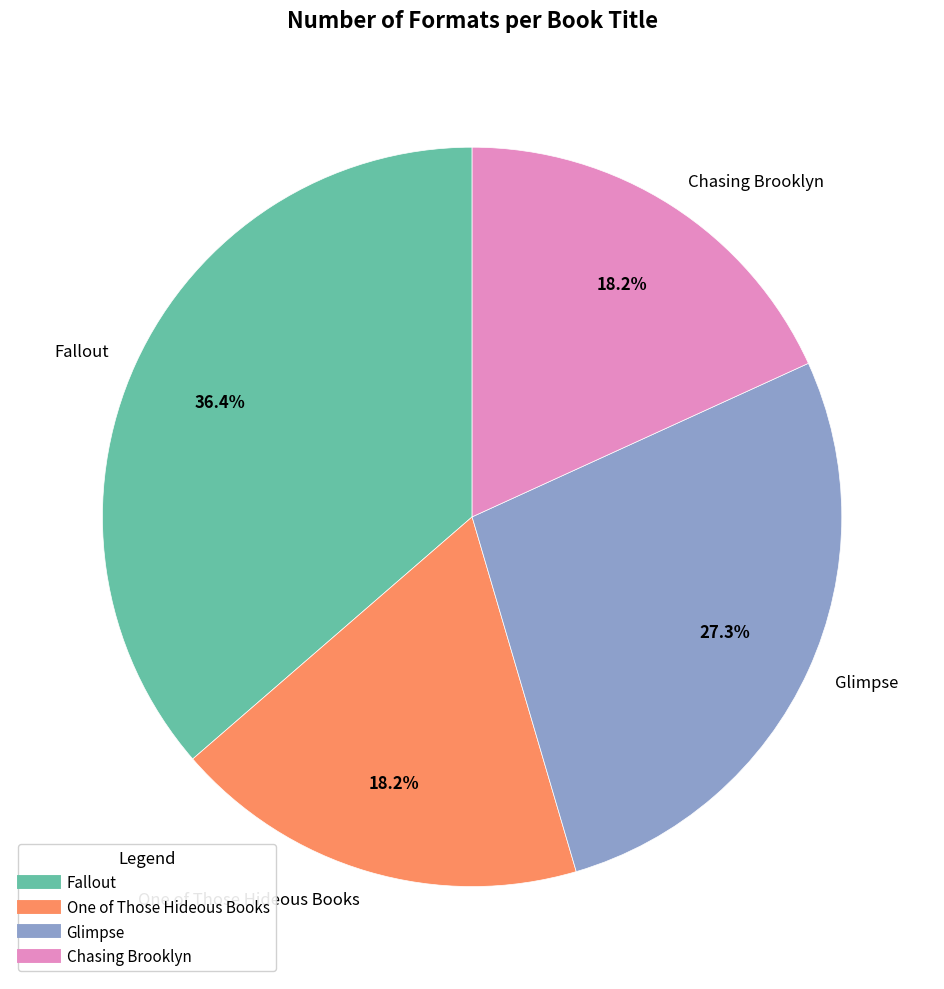

Count the number of slices in the pie.

4